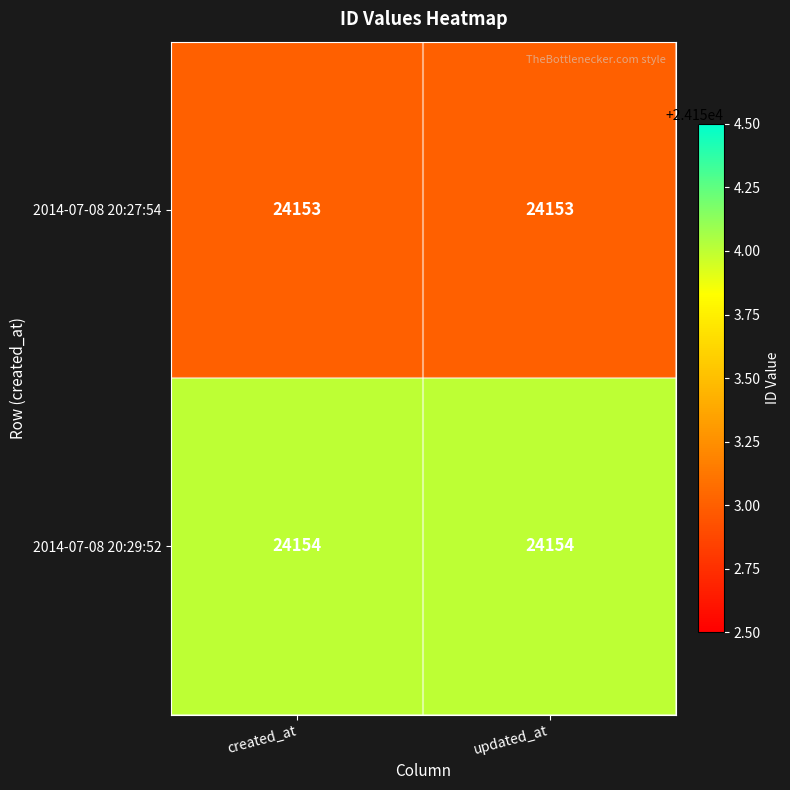

What value does the 2014-07-08 20:27:54 series have at created_at?

24153